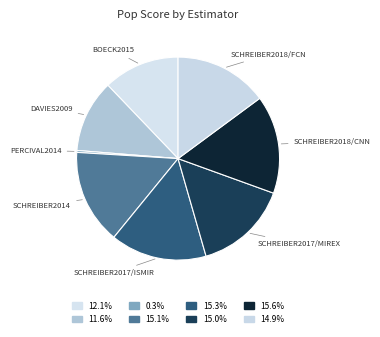

How many segments does this pie chart have?

8